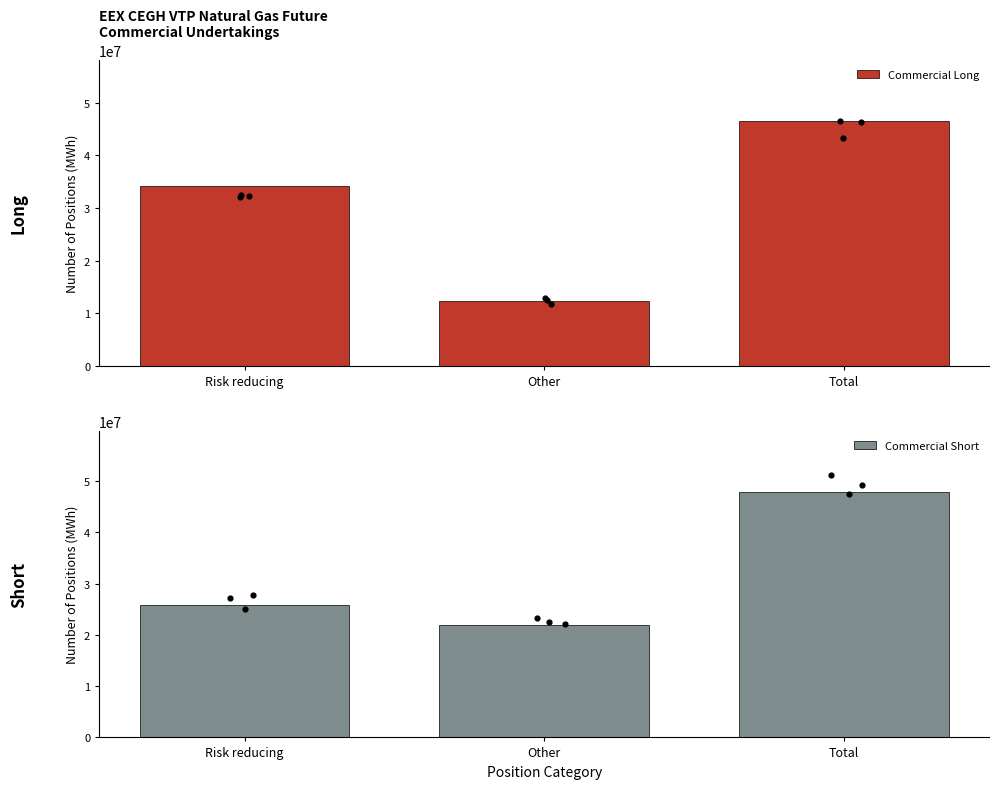

Is the value of Commercial Long at Total greater than the value of Commercial Short at Total?

No